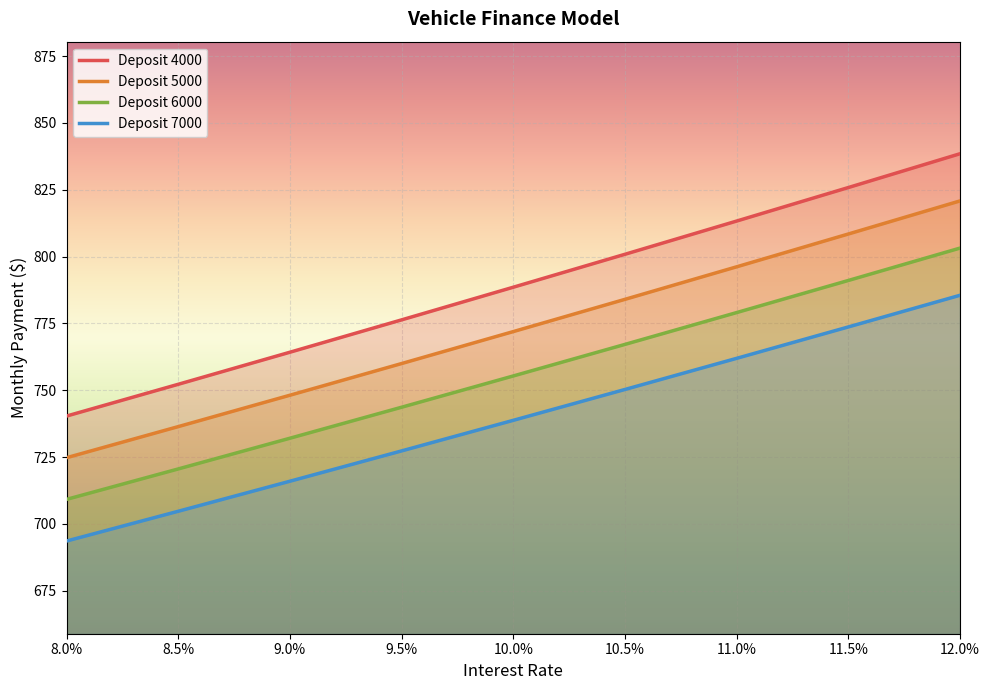

Is it true that Deposit 4000 equals 752.2 at 8.5%?

True